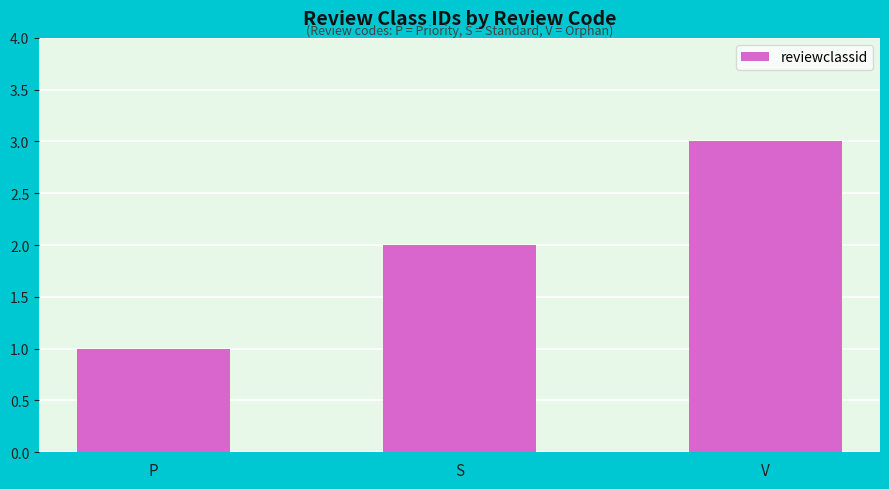

What is the change in value from S to V?

+1